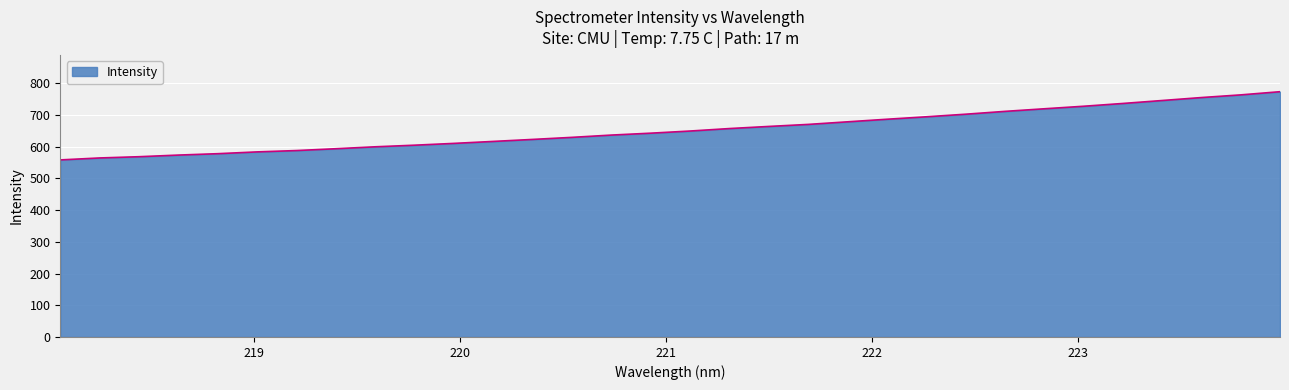

What is the difference between the maximum and second lowest values?

208.9